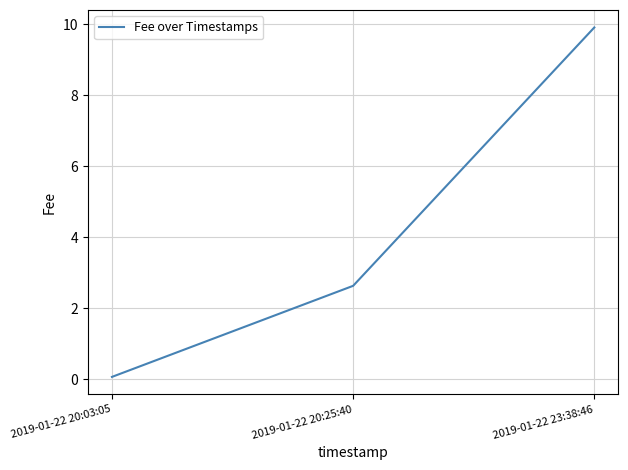

Which label corresponds to the smallest value in the chart?

2019-01-22 20:03:05